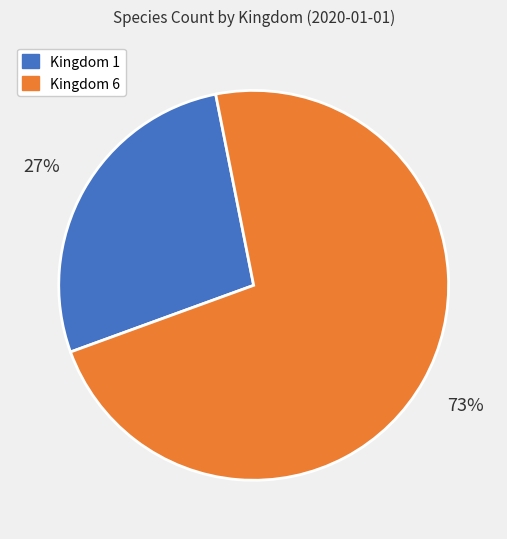

Is the sum of Kingdom 1 and Kingdom 6 greater than half?

Yes